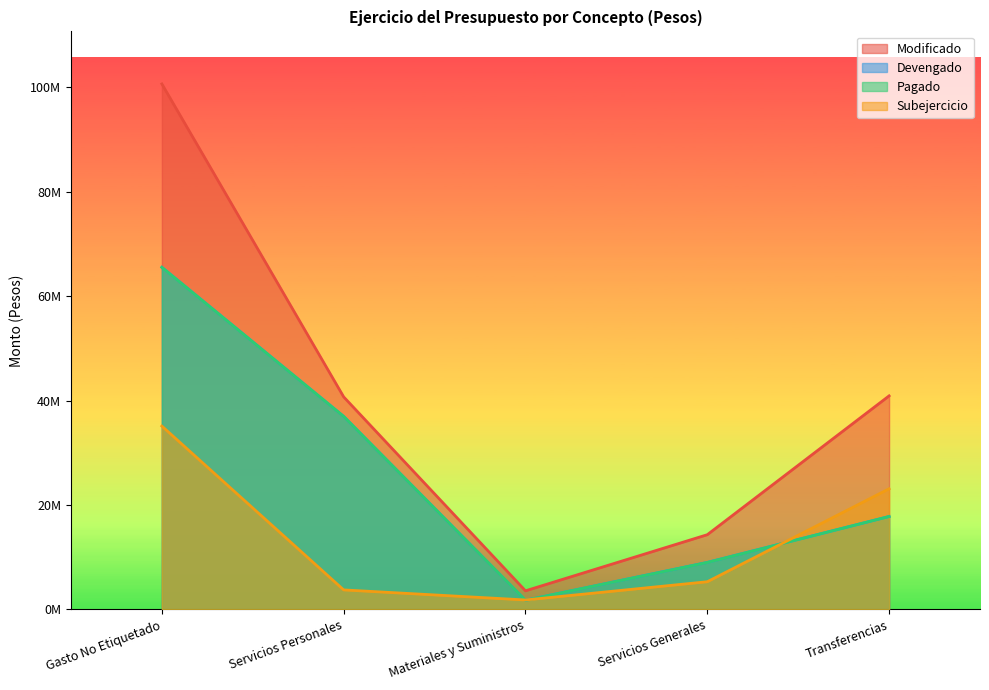

Where is Subejercicio nearest to the value 18467425?

Transferencias